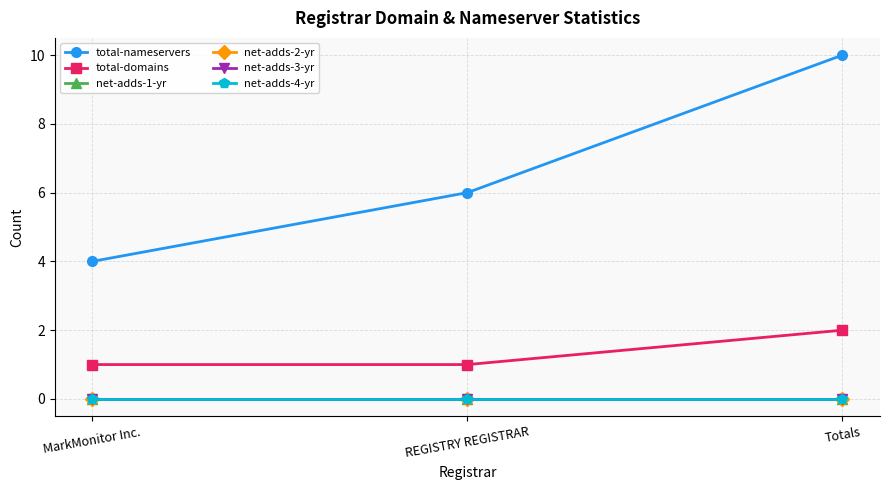

Reading right to left, list all the values displayed in this chart.

total-nameservers: 10	6	4
total-domains: 2	1	1
net-adds-1-yr: 0	0	0
net-adds-2-yr: 0	0	0
net-adds-3-yr: 0	0	0
net-adds-4-yr: 0	0	0